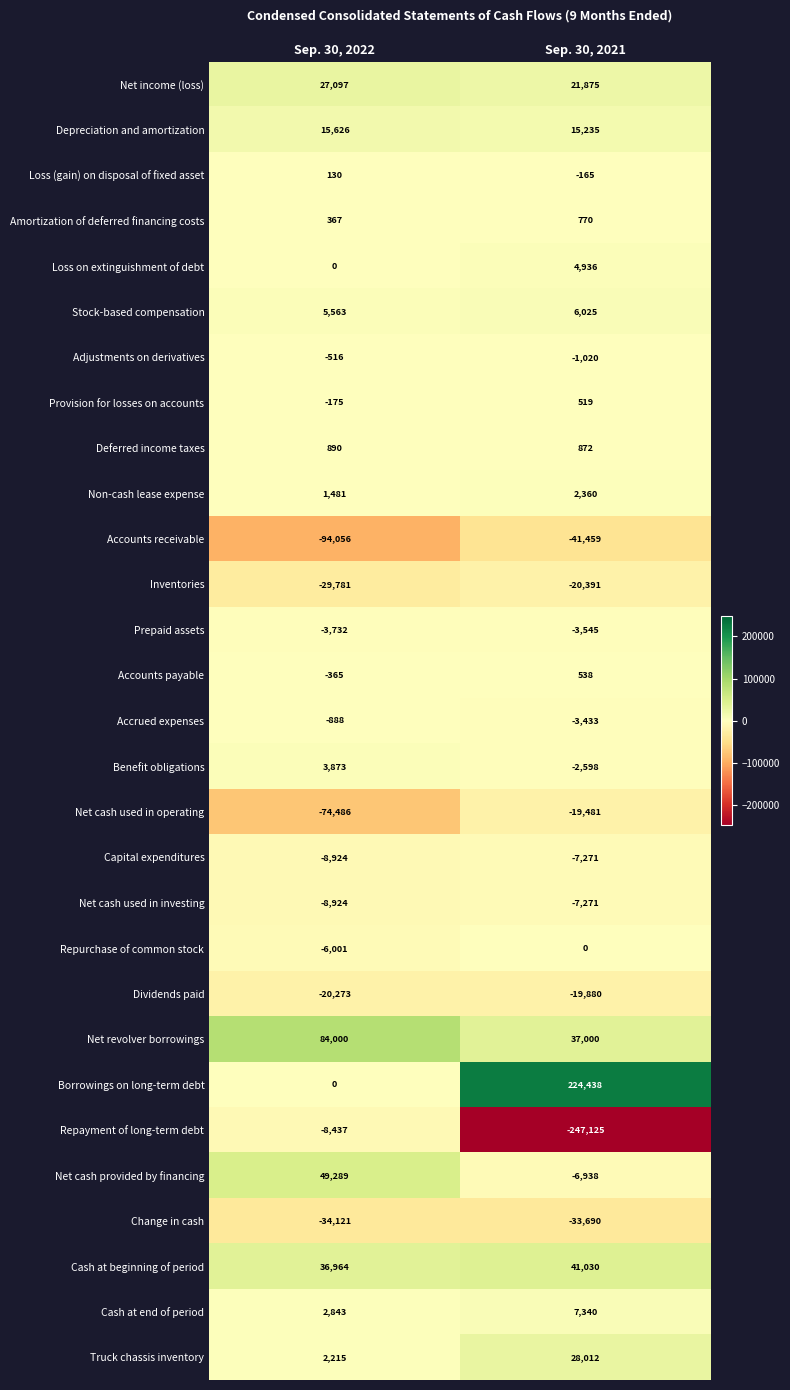

Read the Repayment of long-term debt value at Sep. 30, 2022, to the nearest 50.

-8450